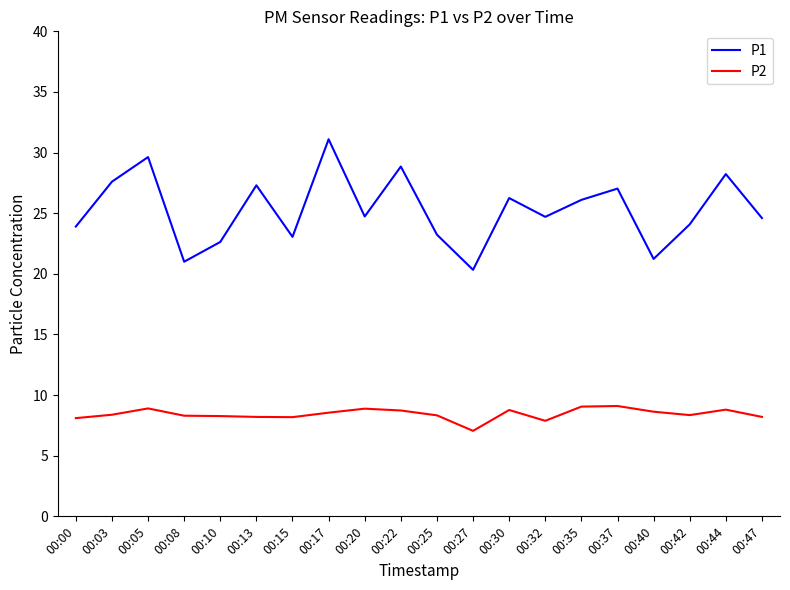

At 00:42, list the series in order from largest to smallest.

P1, P2